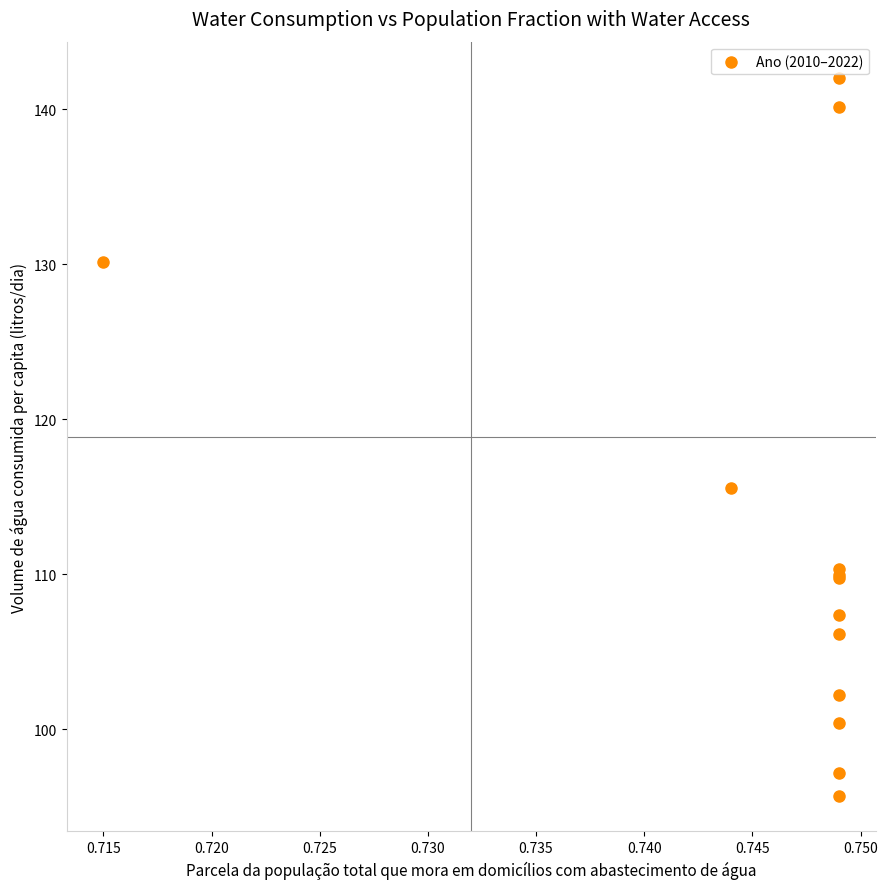

What Y value in the scatter plot is closest to 118?

115.5